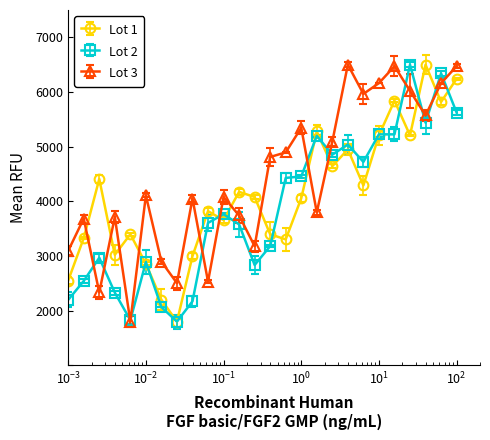

What is the minimum value for Lot 3?

1800.0